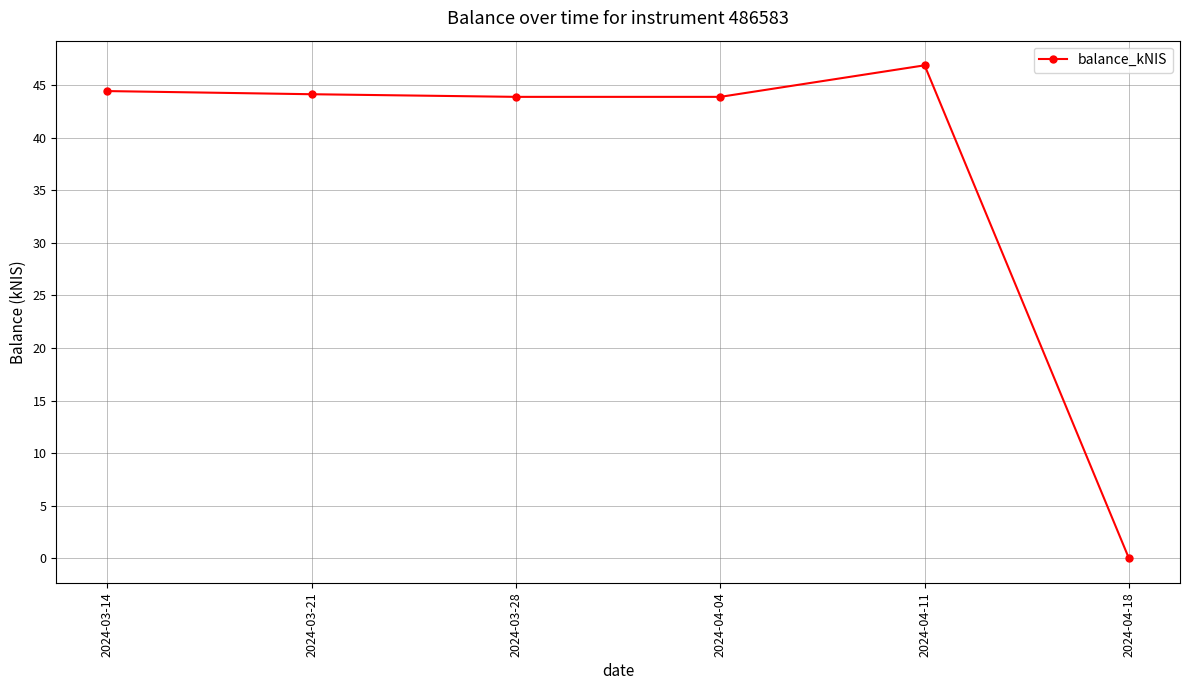

How many data points does each series have?

6